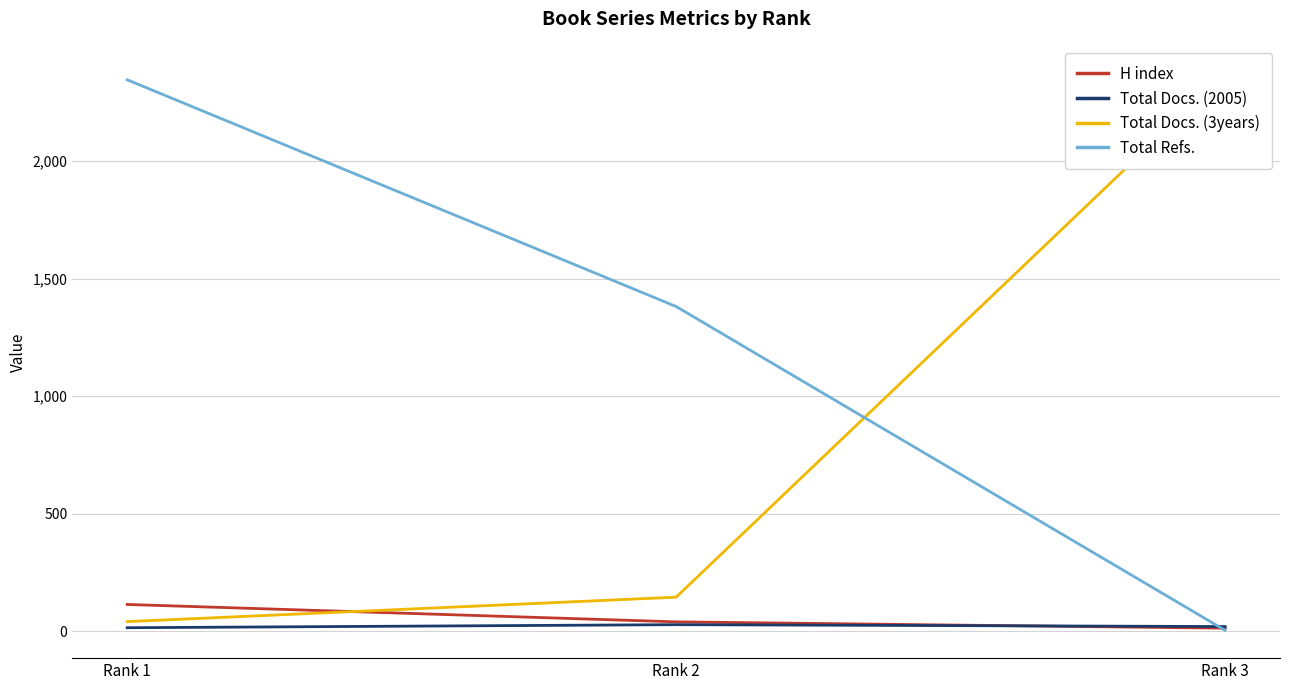

How many data points in Total Refs. are less than 1381?

1